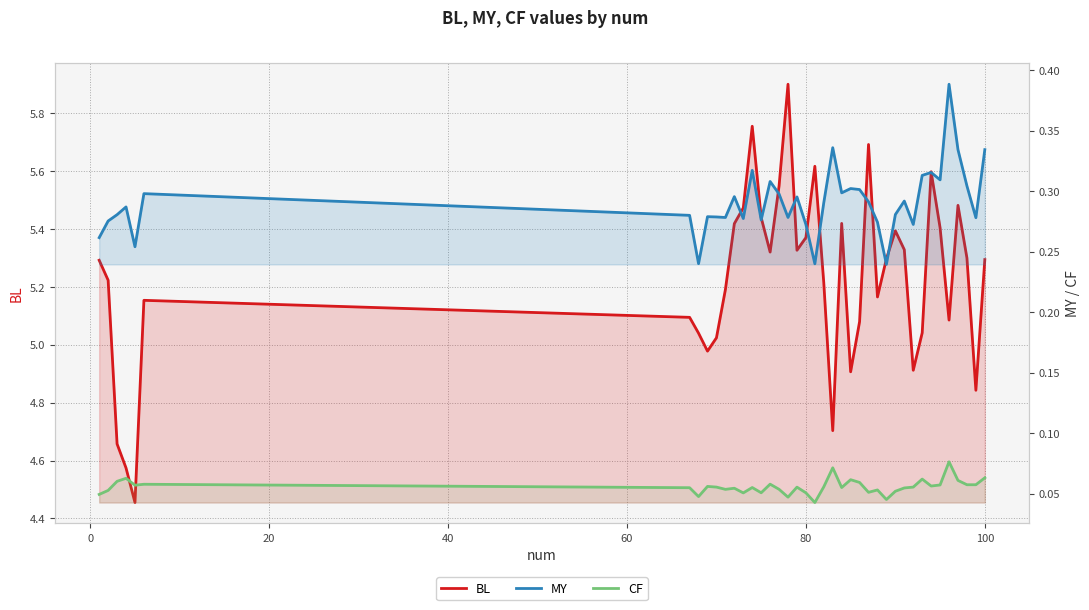

Is it true that BL equals 2.3 at 100?

False